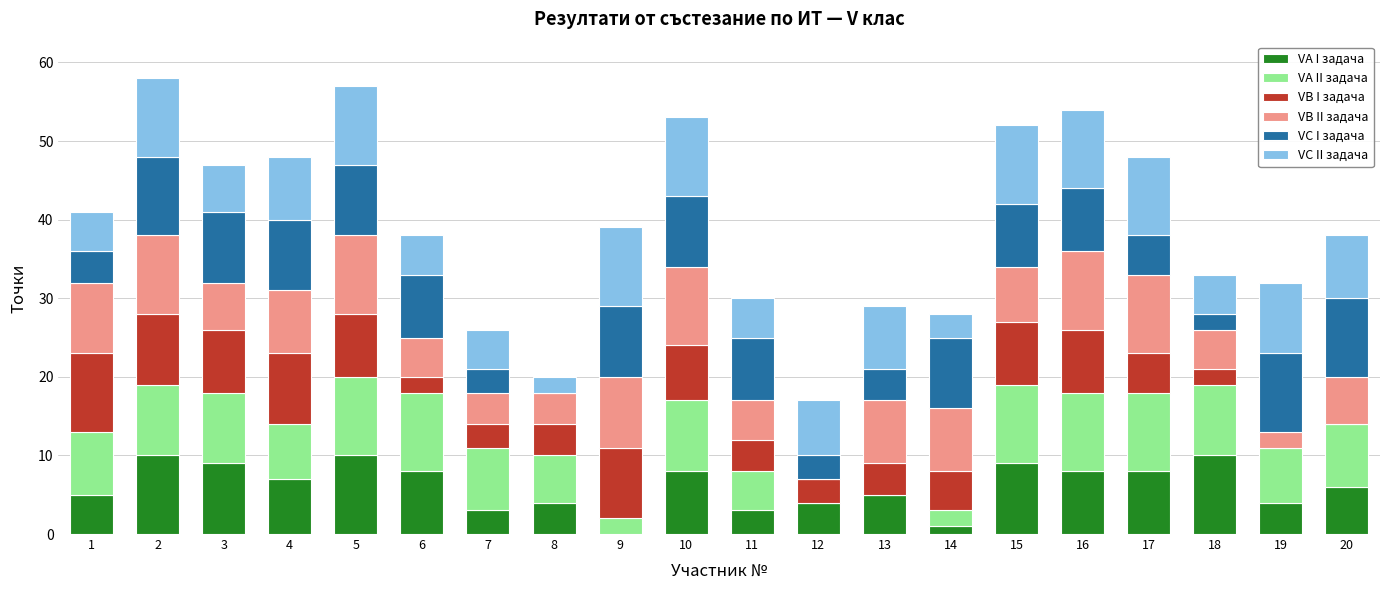

What is the difference between the maximum and minimum values in the VB I задача series?

10